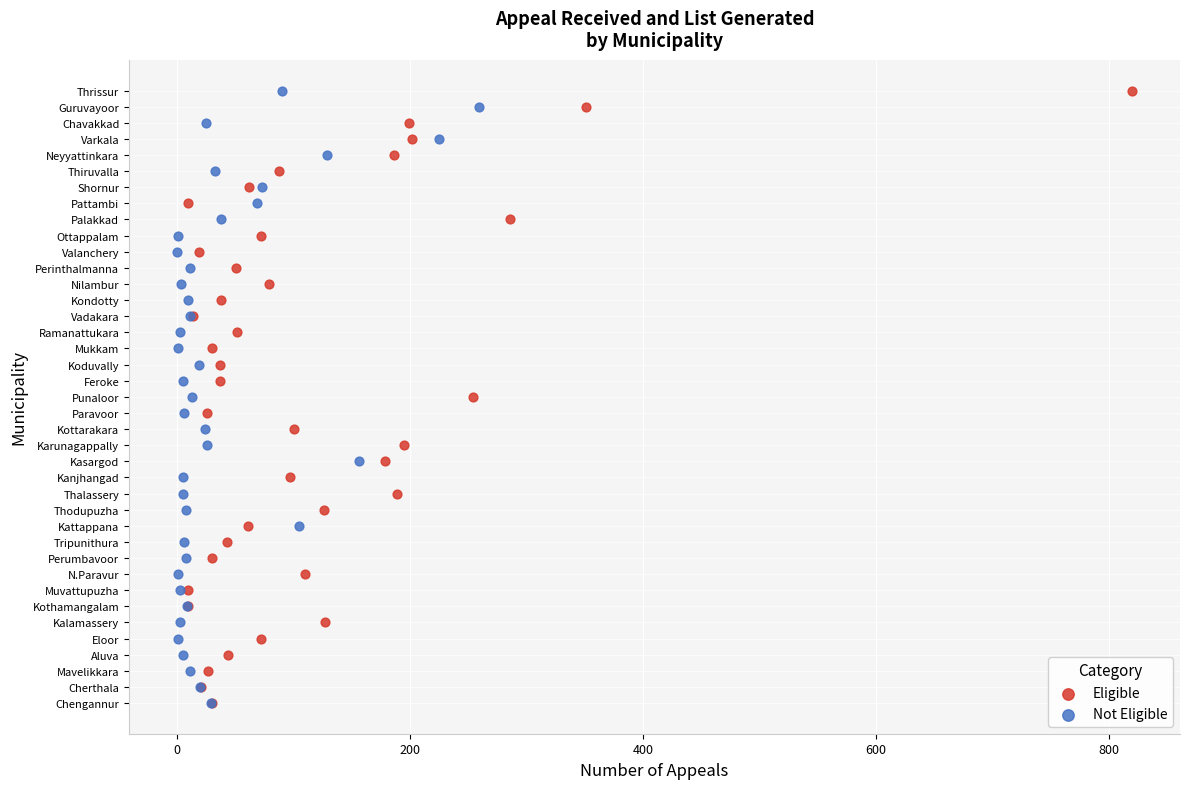

What are all the series names shown in the legend?

Eligible, Not Eligible